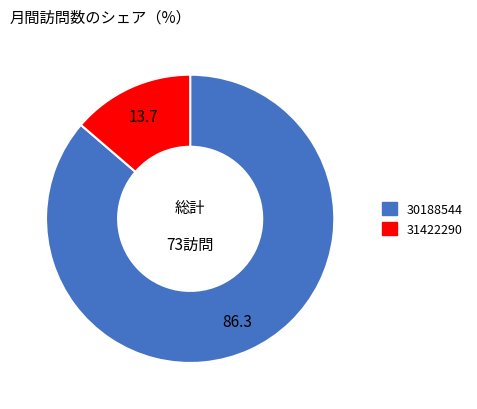

Is 30188544 the majority of the pie?

Yes